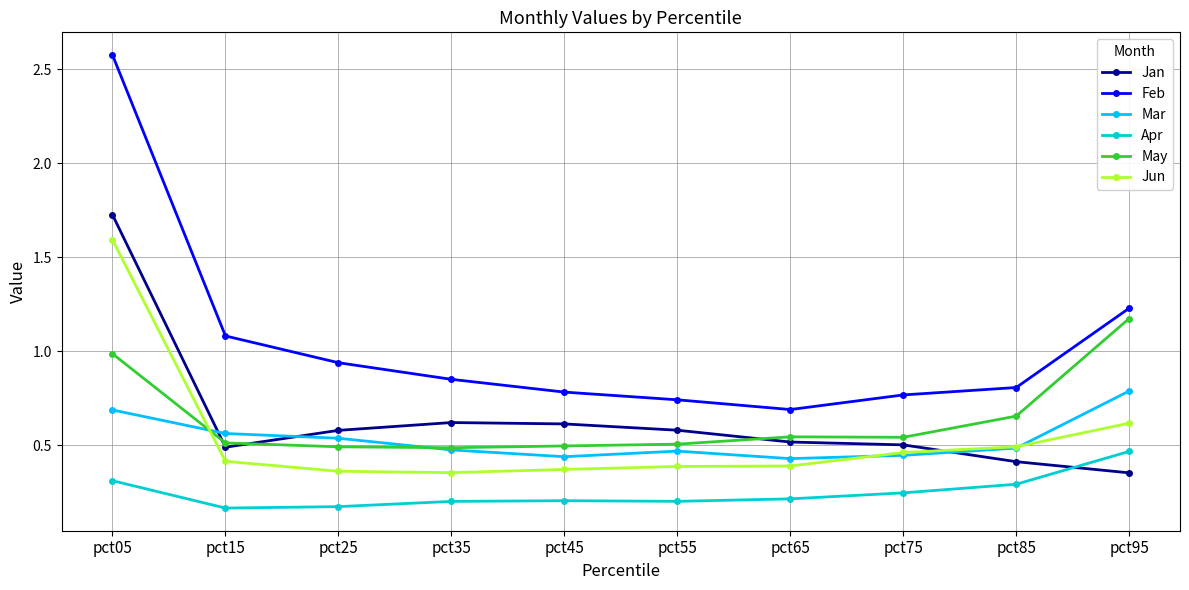

In Feb, how many points are lower than both neighbors (excluding endpoints)?

1